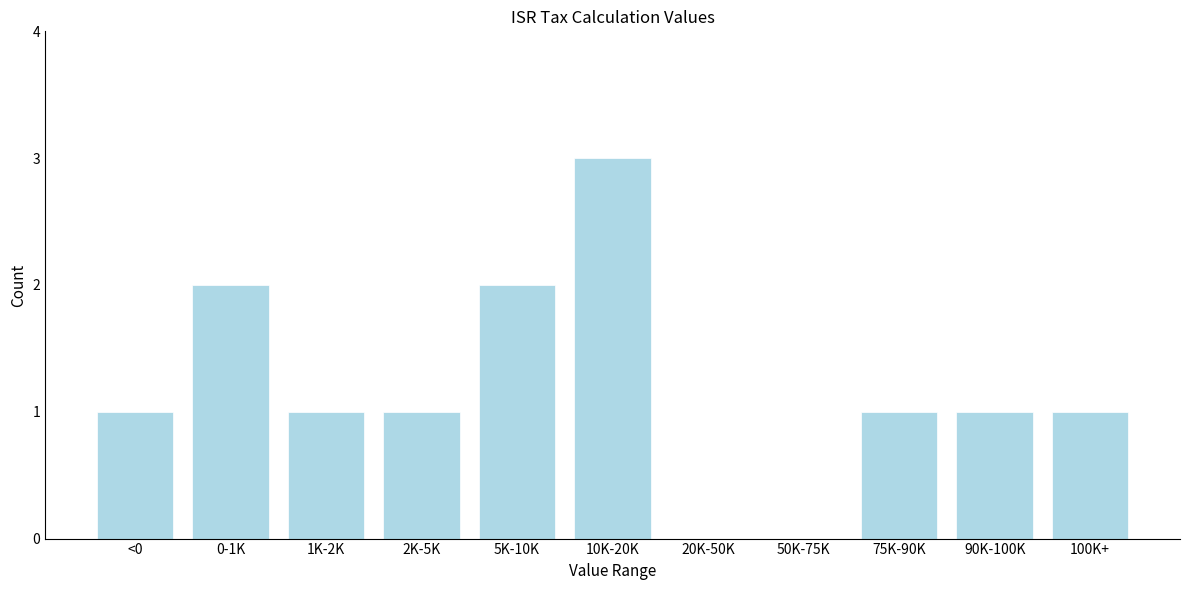

Reading left to right, transcribe all the data shown in this chart.

<0=1	0-1K=2	1K-2K=1	2K-5K=1	5K-10K=2	10K-20K=3	20K-50K=0	50K-75K=0	75K-90K=1	90K-100K=1	100K+=1